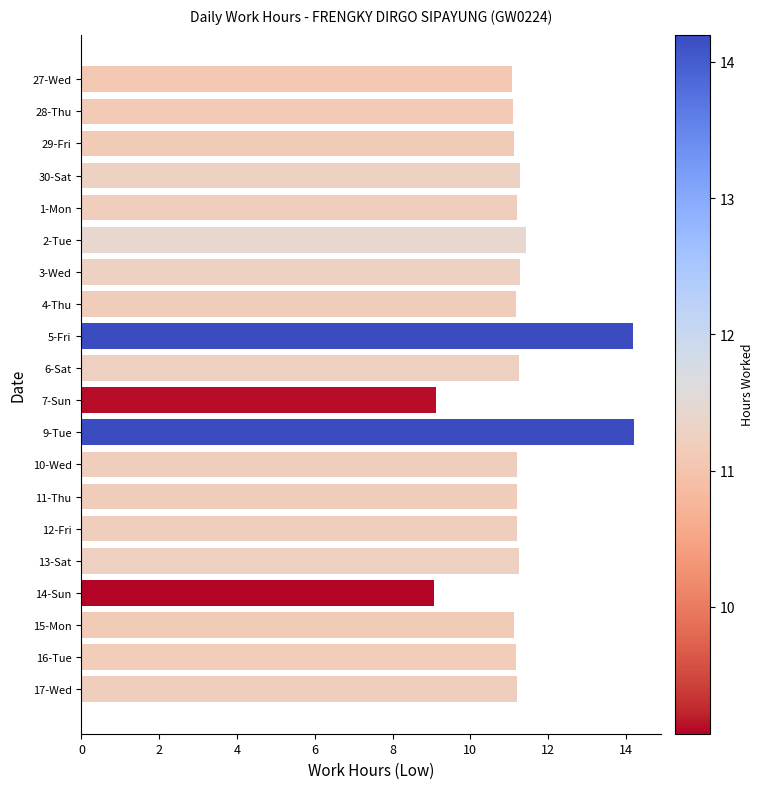

What is the minimum value shown in the chart?

9.1